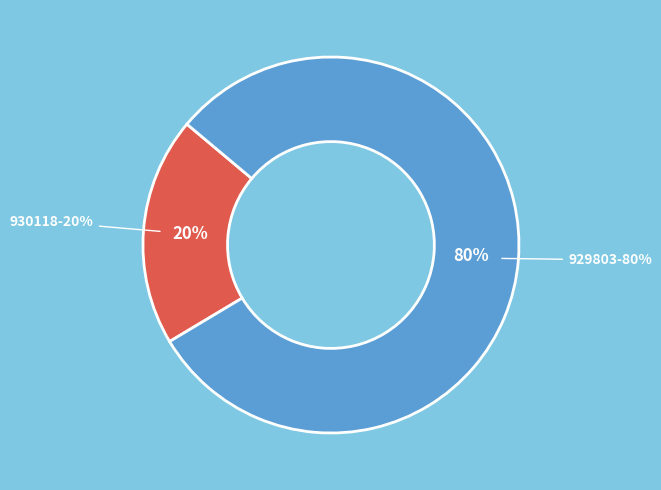

Is it true that 930118 is 20% of the pie?

True